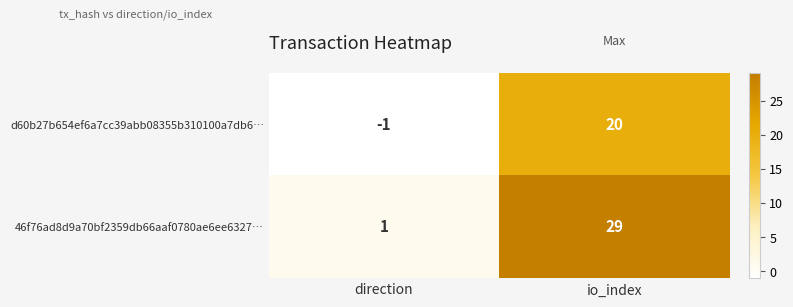

What is the sum of the d60b27b654ef6a7cc39abb08355b310100a7db6… values at io_index and direction?

19